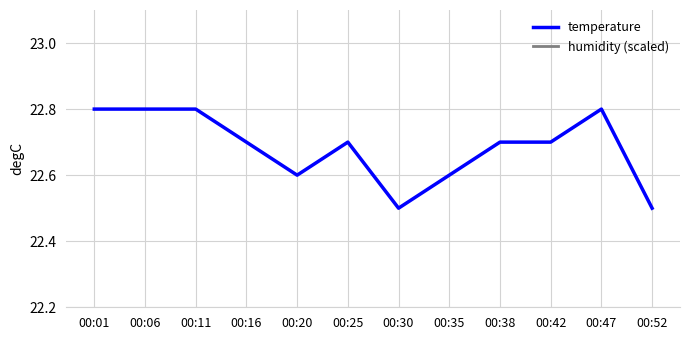

Is it true that humidity (scaled) equals 45.2 at 00:52?

True